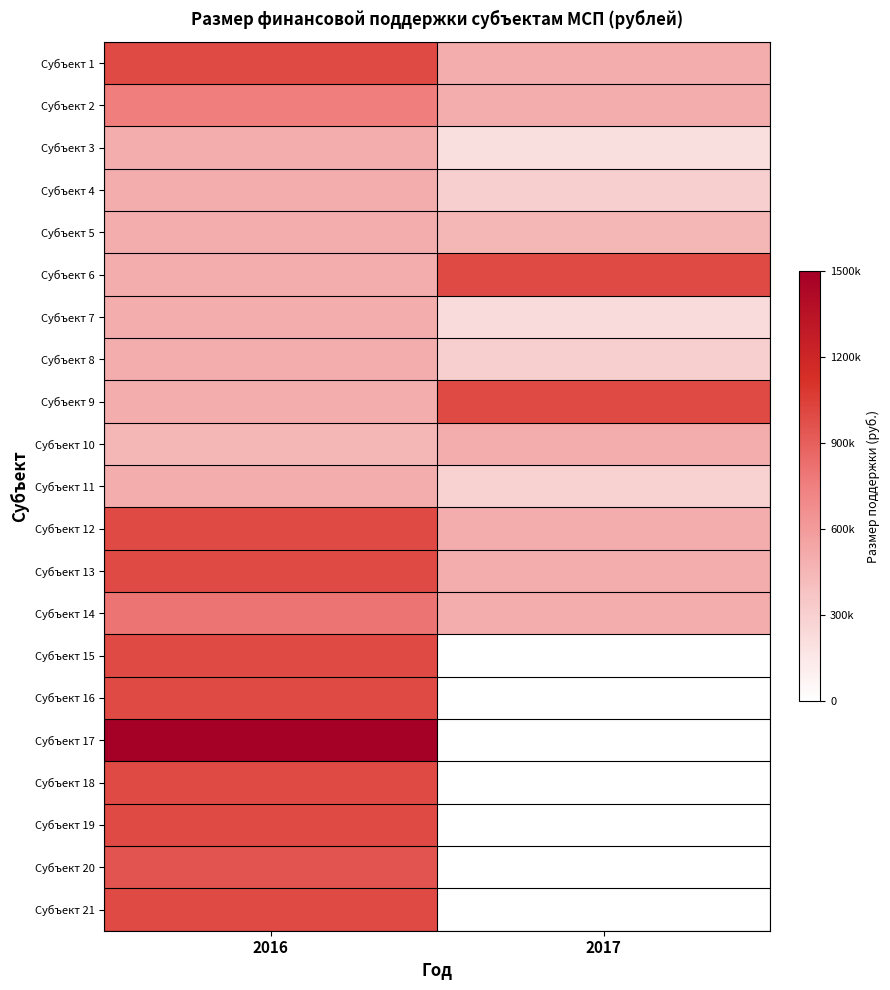

At how many categories does at least one series exceed 1391330?

1